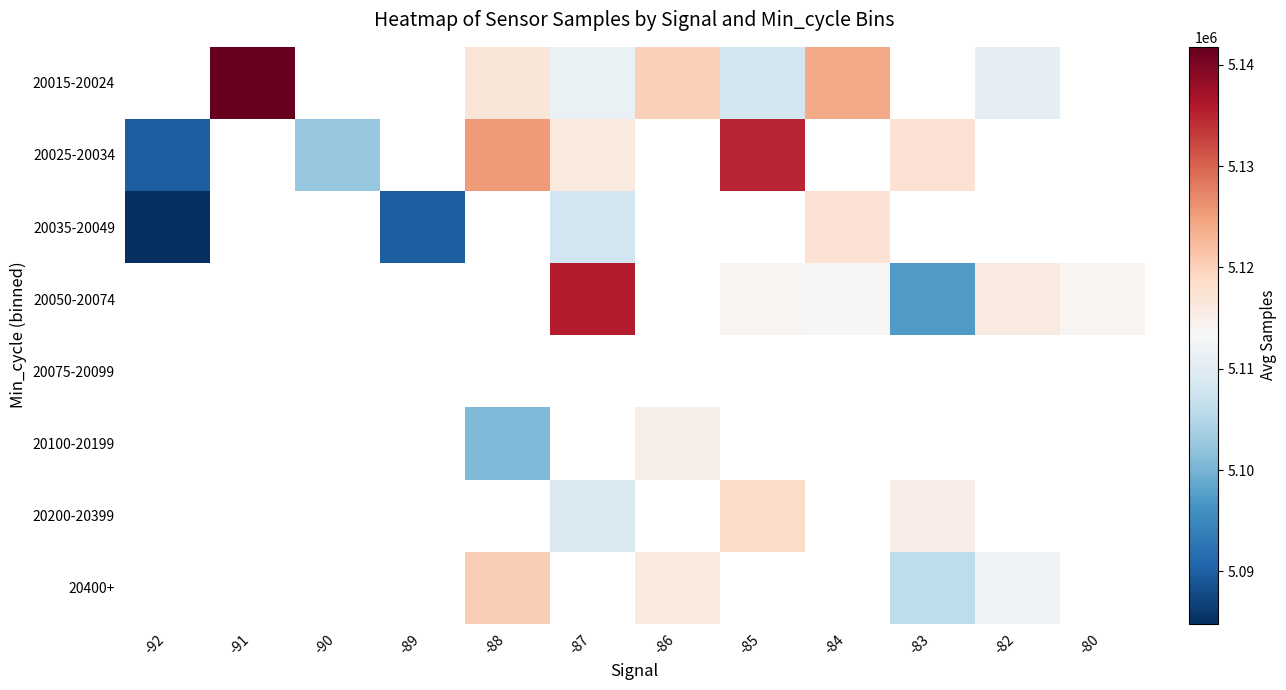

What is the difference between the highest and lowest values at -86?

5021.0